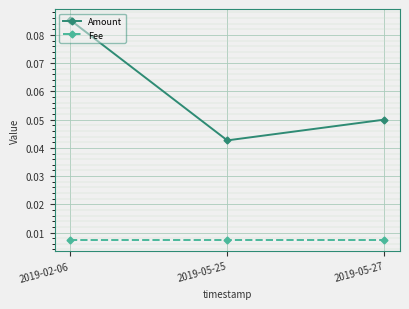

What is the label of the 2nd point from the right?

2019-05-25